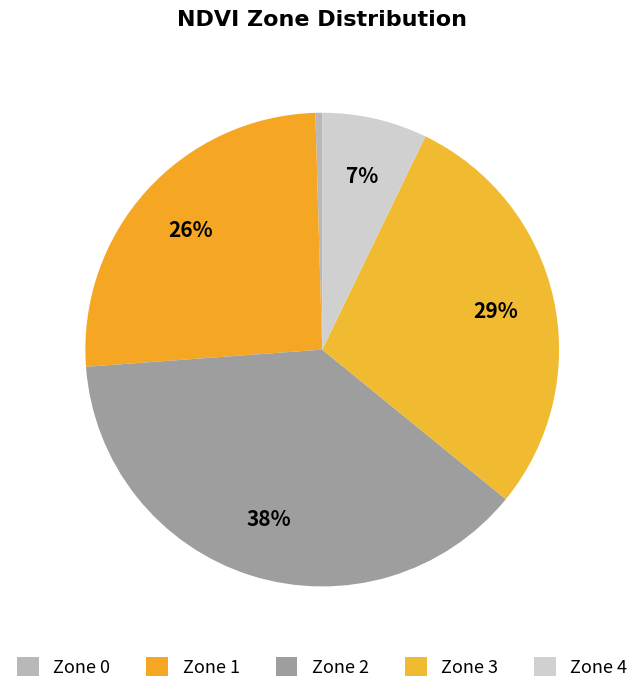

Count the number of slices in the pie.

5